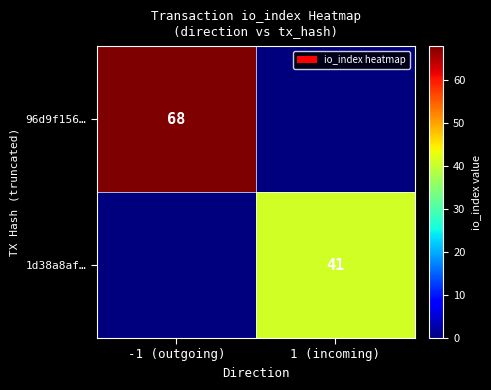

True or false: 1d38a8af… has a value of 65 at 1 (incoming).

False